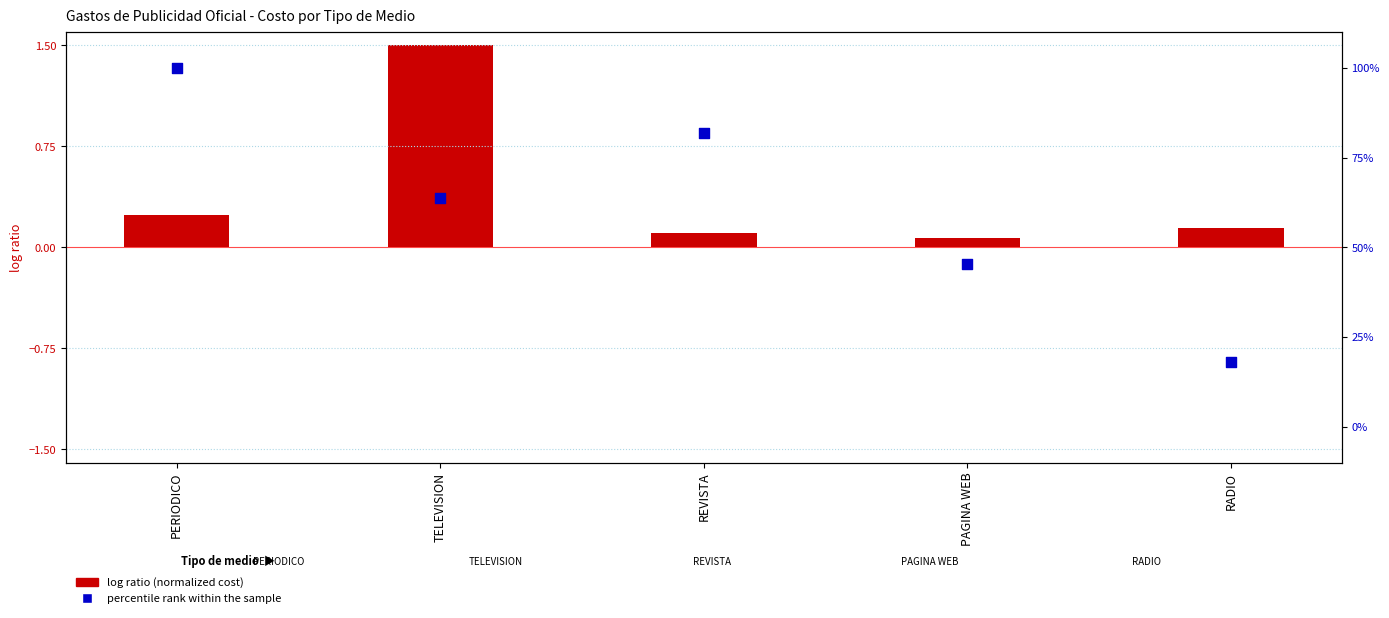

At which category is the sum across all series the highest?

PERIODICO